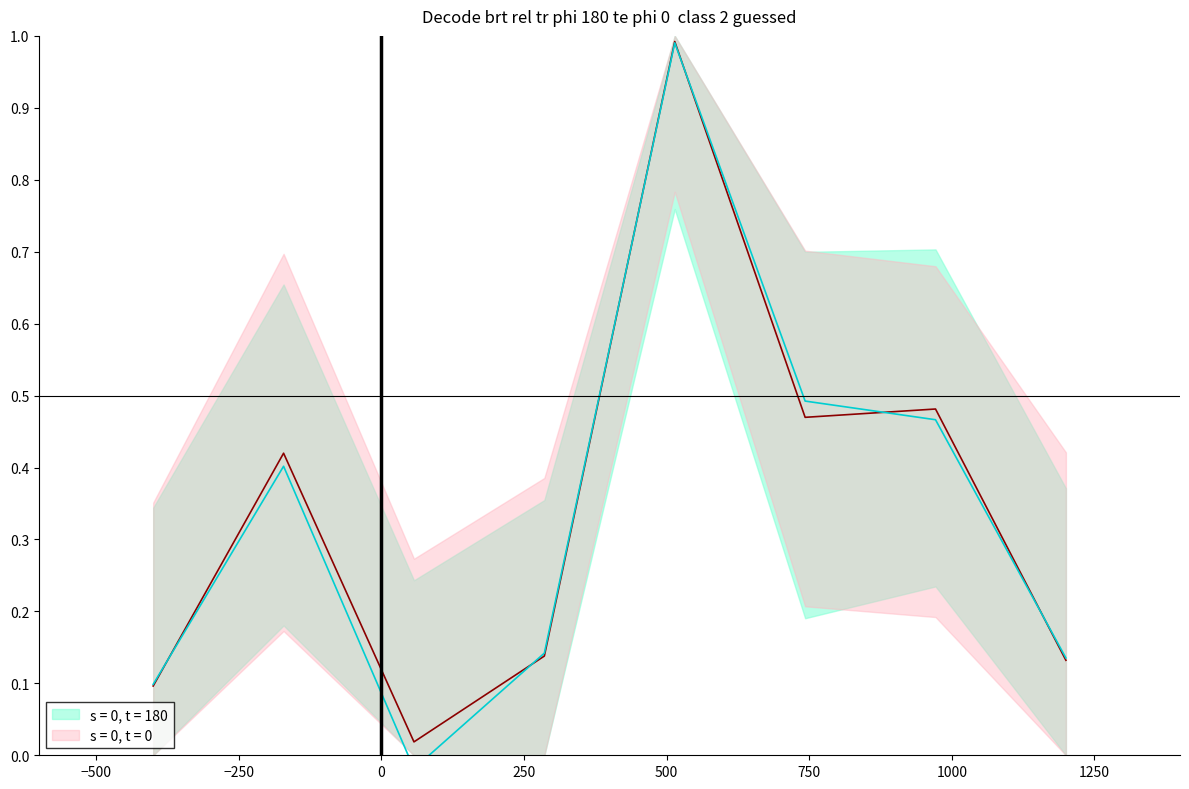

After their last crossing, which series has the higher values: s = 0, t = 0 or s = 0, t = 180?

s = 0, t = 0